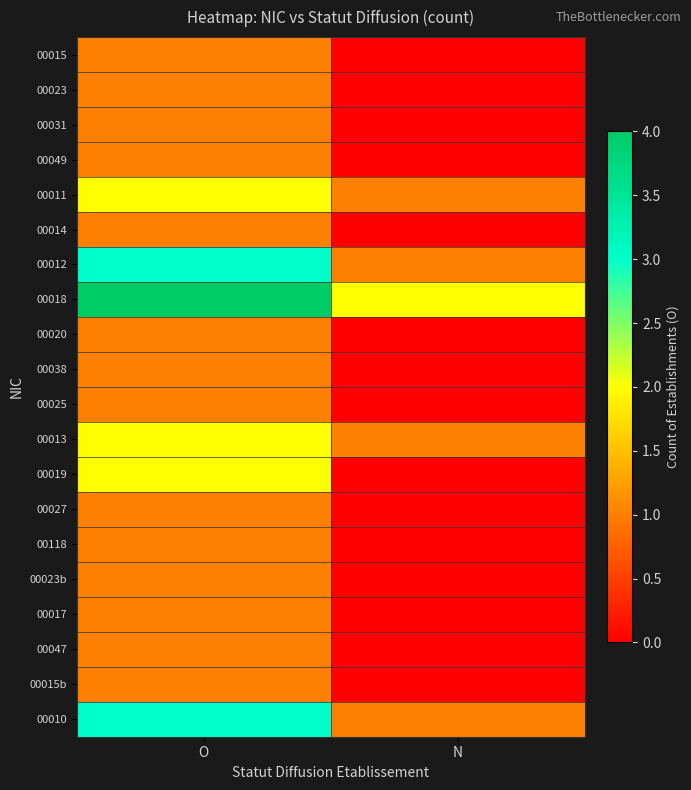

Which series has the largest total across all categories?

00018